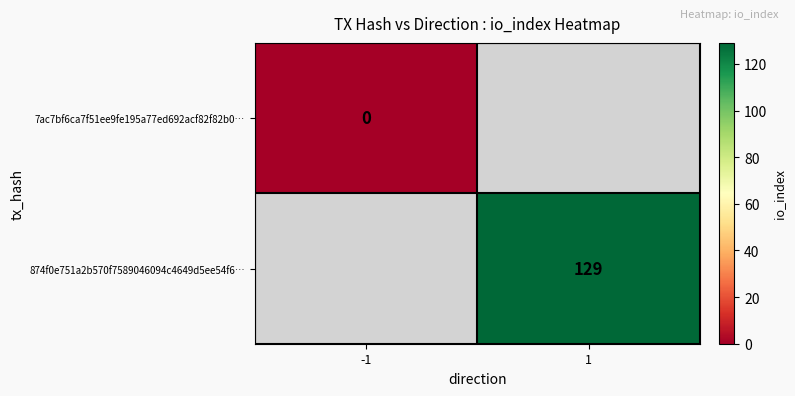

How many categories are shown in the chart?

2